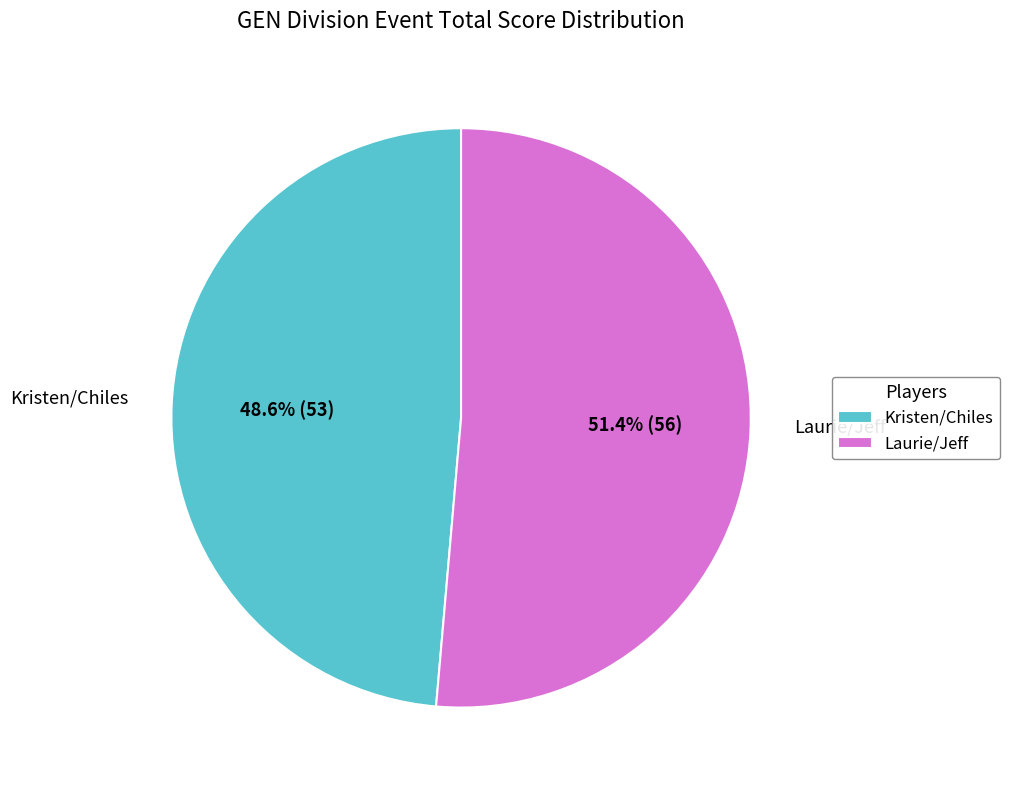

To the nearest percent, what is the average slice percentage?

50%